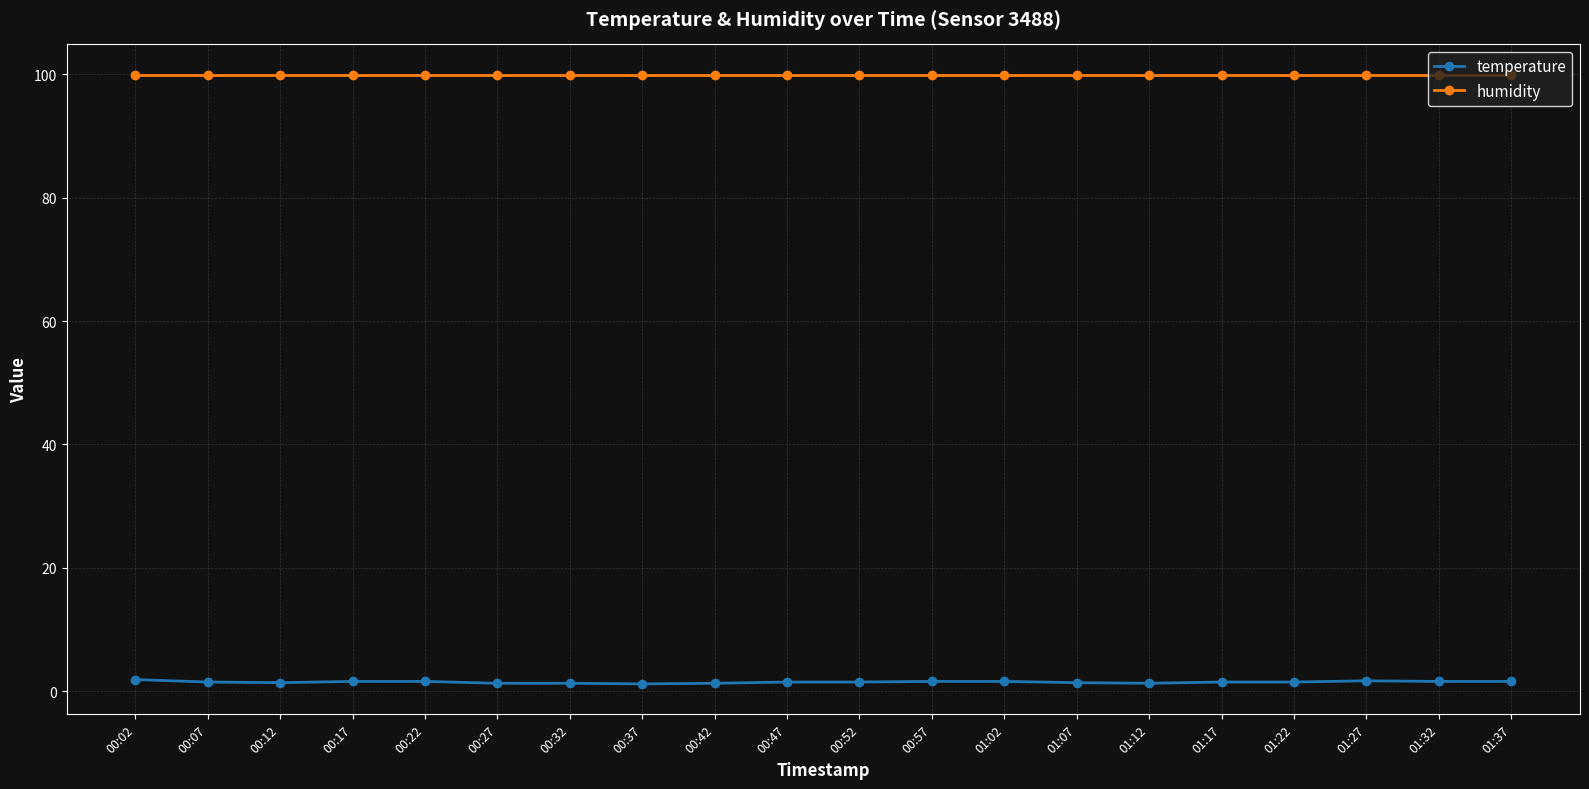

Rank the series by their maximum value, from lowest to highest.

temperature, humidity